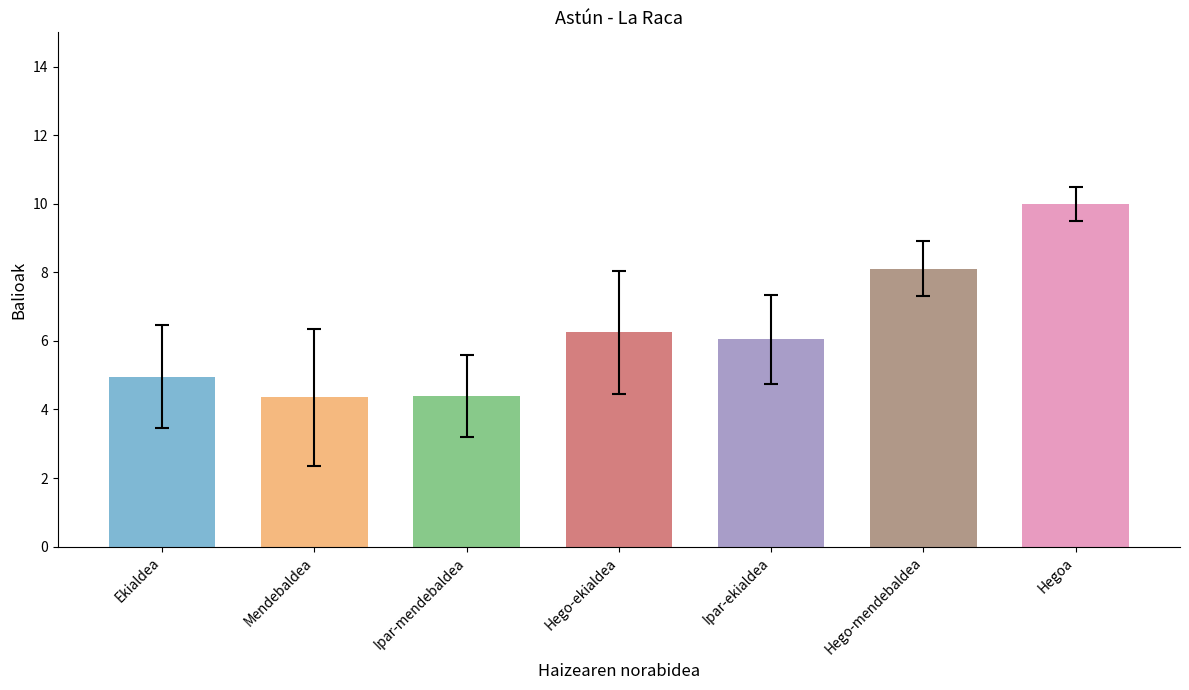

What is the label of the 7th bar from the left?

Hegoa